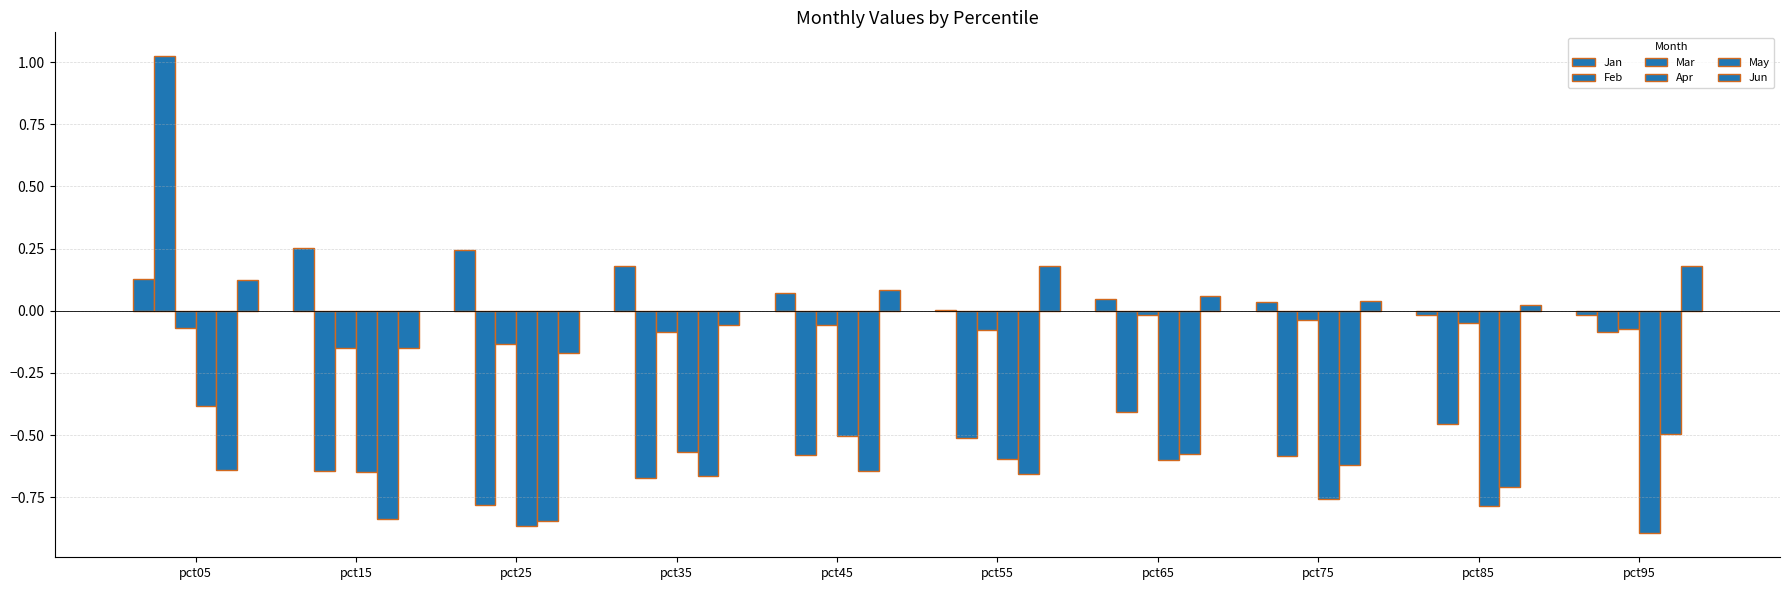

The Mar series shows -0.1 at pct15. True or false?

True